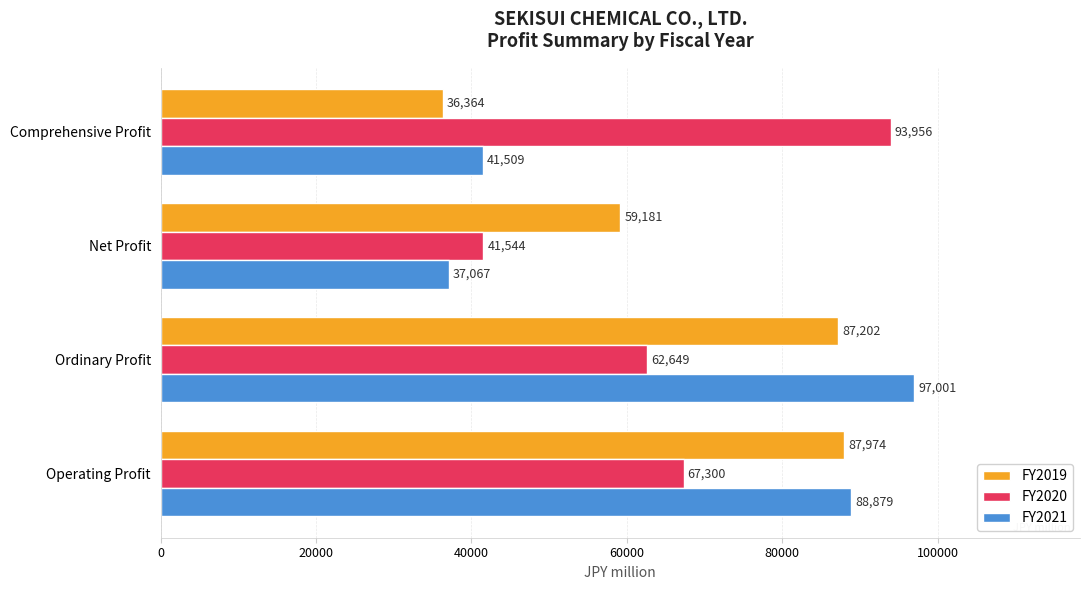

What is the sum of all FY2020 values?

265449